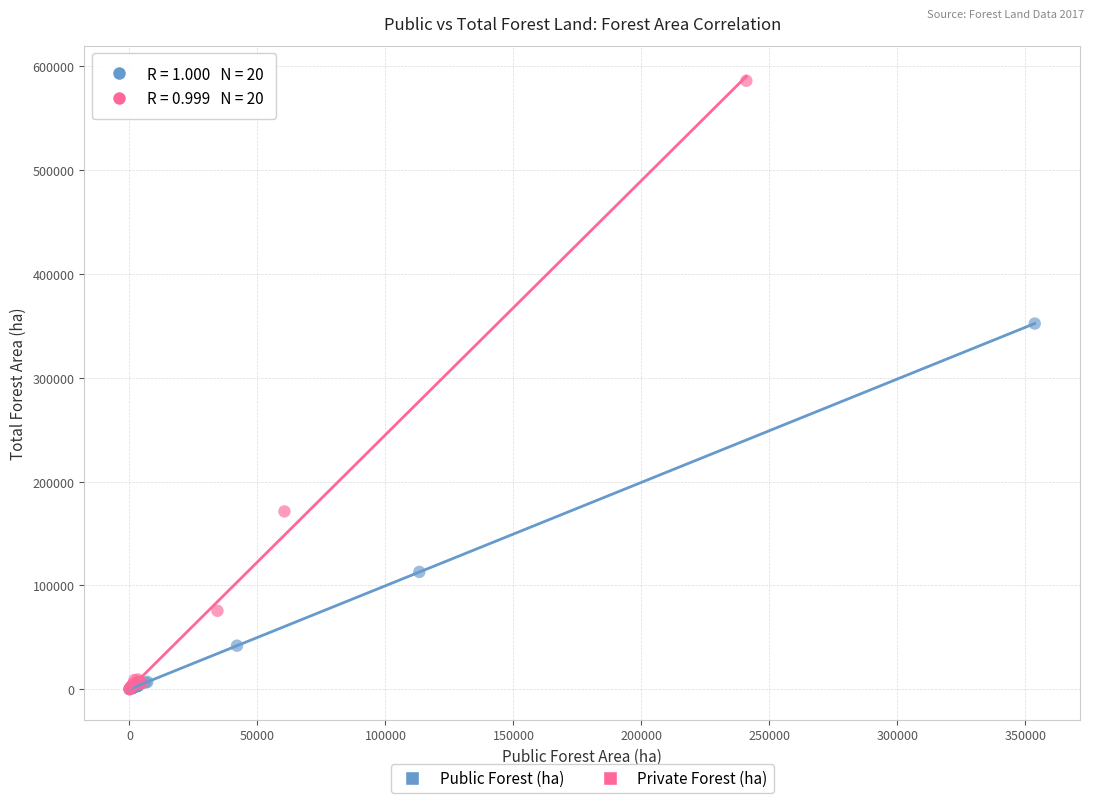

Which series has the largest Y range (max minus min)?

Private Forest (ha)